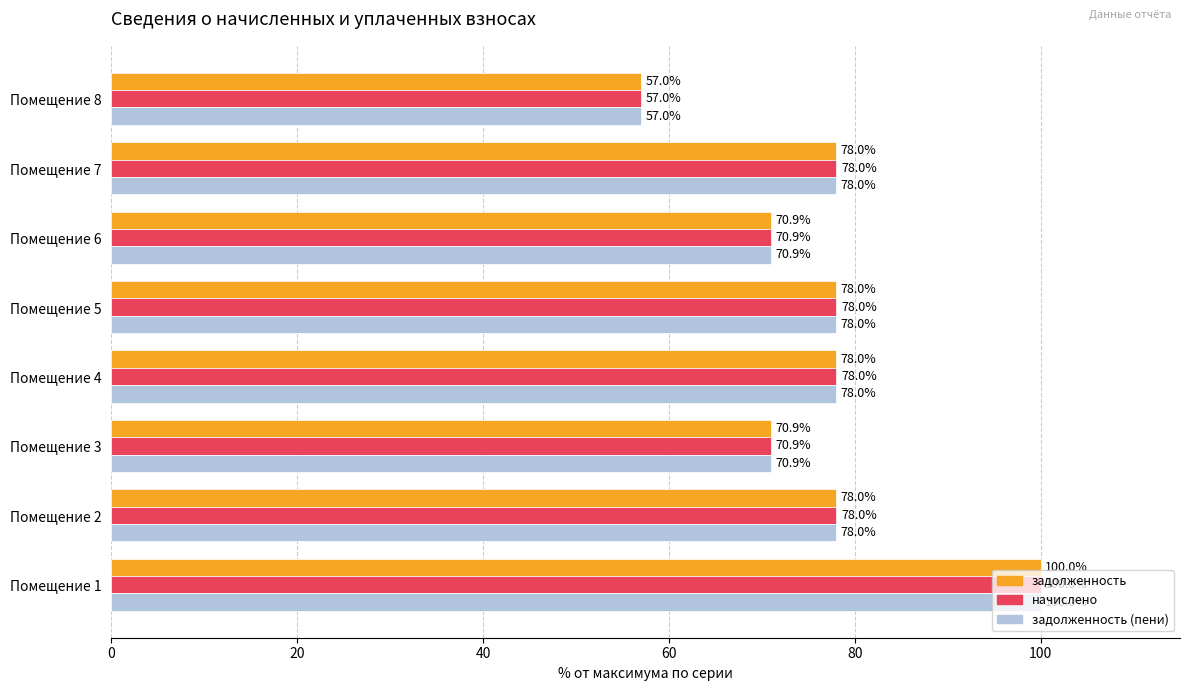

What is the smallest value displayed?

57.0